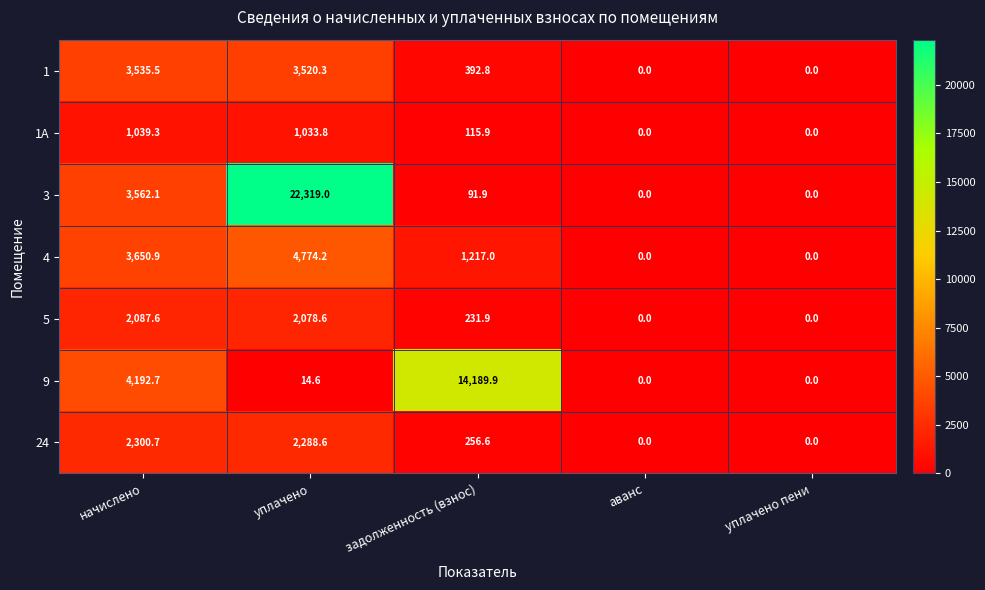

How many data points in 9 are above 14?

3